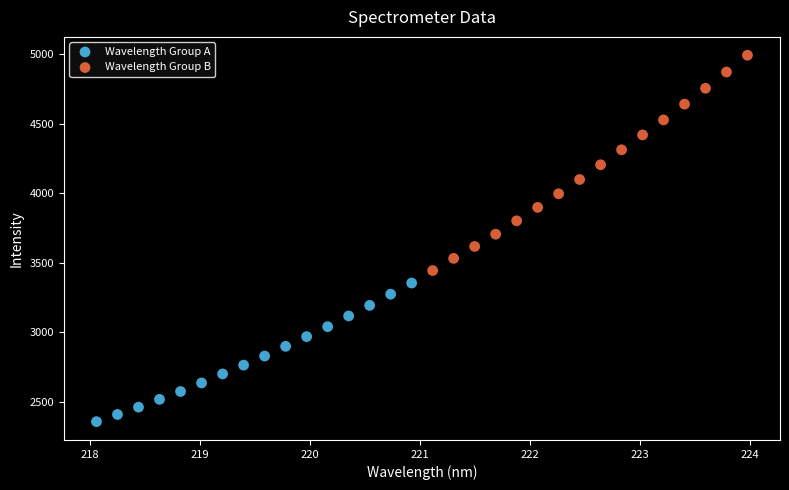

Which series contains the highest Y value?

Wavelength Group B